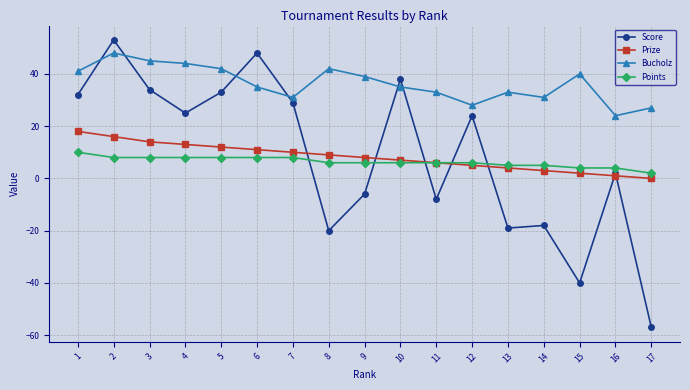

Reading left to right, list all the values displayed in this chart.

Score: 1=32	2=53	3=34	4=25	5=33	6=48	7=29	8=-20	9=-6	10=38	11=-8	12=24	13=-19	14=-18	15=-40	16=2	17=-57
Prize: 1=18	2=16	3=14	4=13	5=12	6=11	7=10	8=9	9=8	10=7	11=6	12=5	13=4	14=3	15=2	16=1	17=0
Bucholz: 1=41	2=48	3=45	4=44	5=42	6=35	7=31	8=42	9=39	10=35	11=33	12=28	13=33	14=31	15=40	16=24	17=27
Points: 1=10	2=8	3=8	4=8	5=8	6=8	7=8	8=6	9=6	10=6	11=6	12=6	13=5	14=5	15=4	16=4	17=2